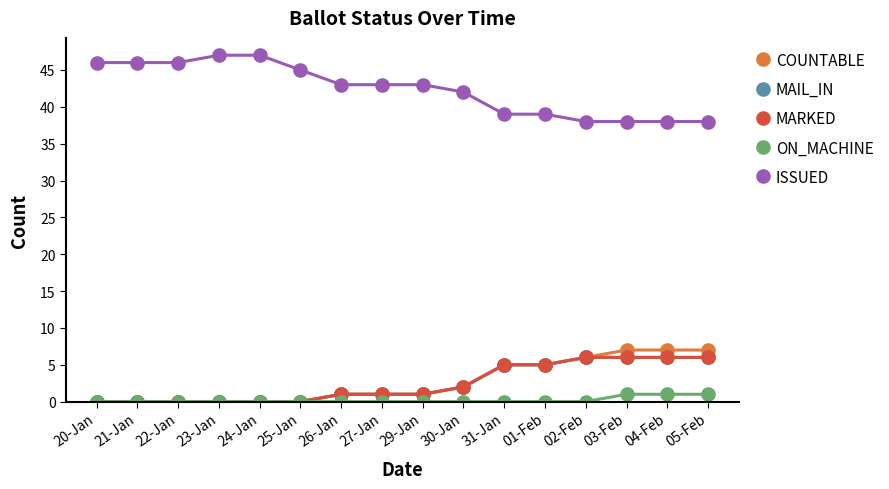

Is this an area chart (filled region under the line)?

No